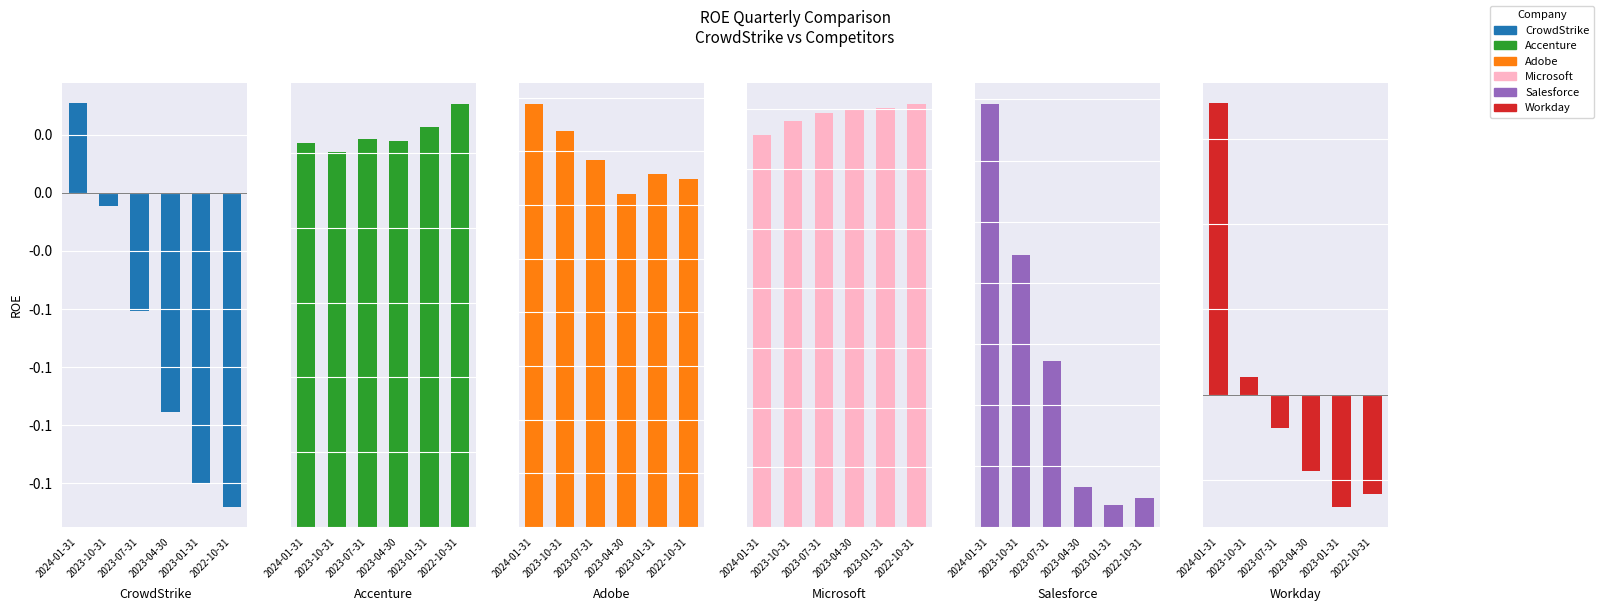

What is the sum of all Salesforce values?

0.2